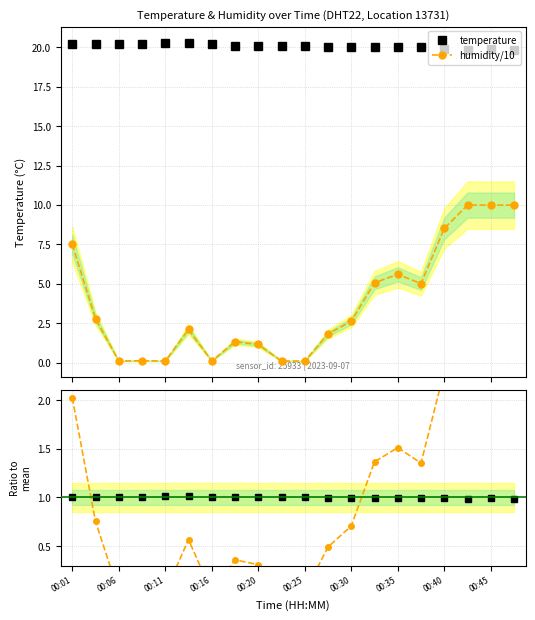

True or false: temperature and humidity/10 cross at least once.

False